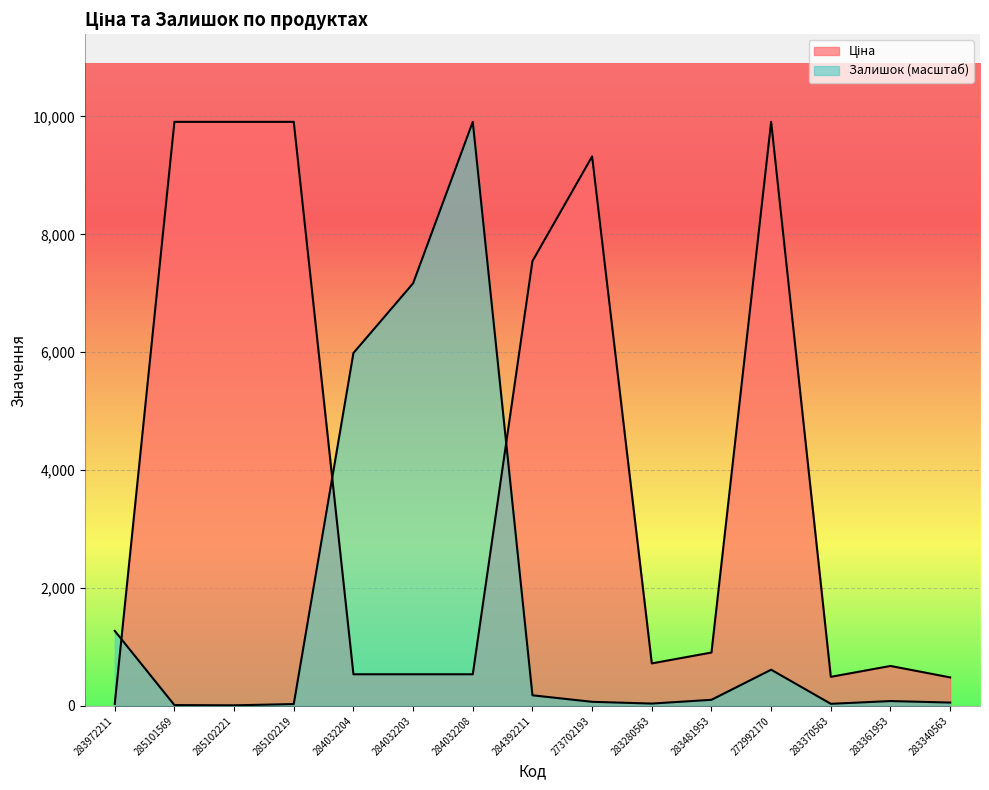

Which series has the largest range (max minus min)?

Залишок